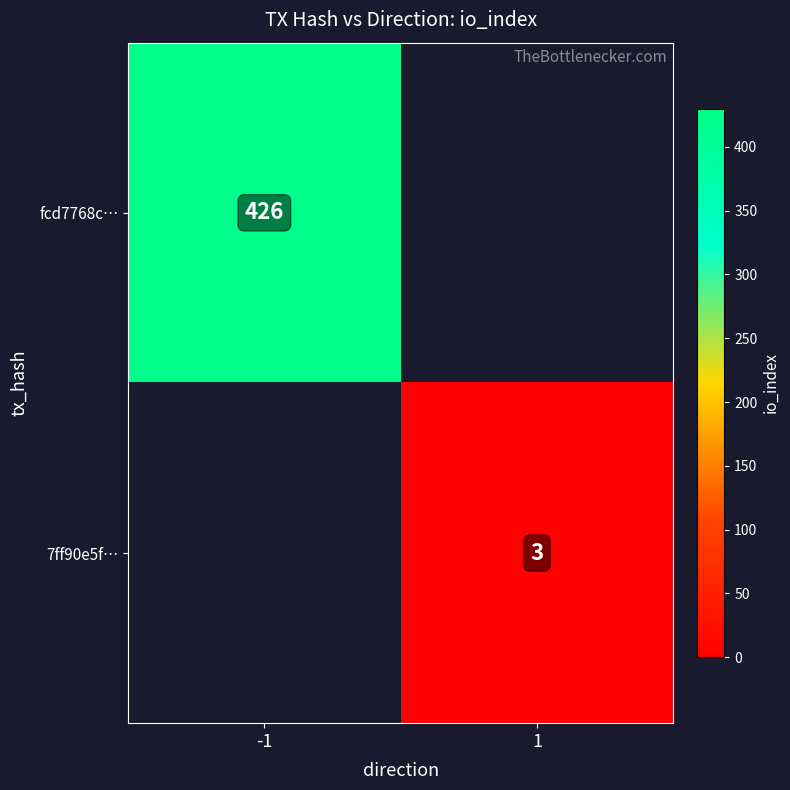

The value of 7ff90e5f… at 1 is 5. True or false?

False